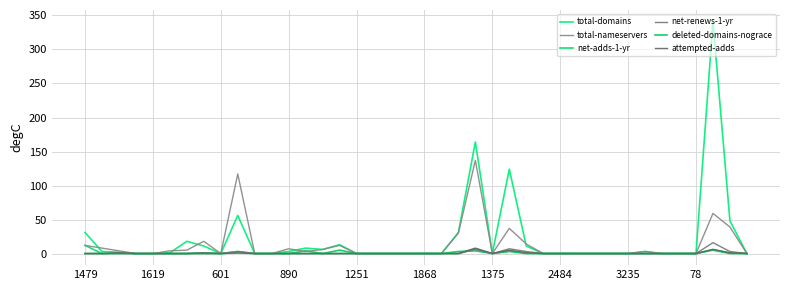

How many interior local peaks does the total-nameservers series have?

8